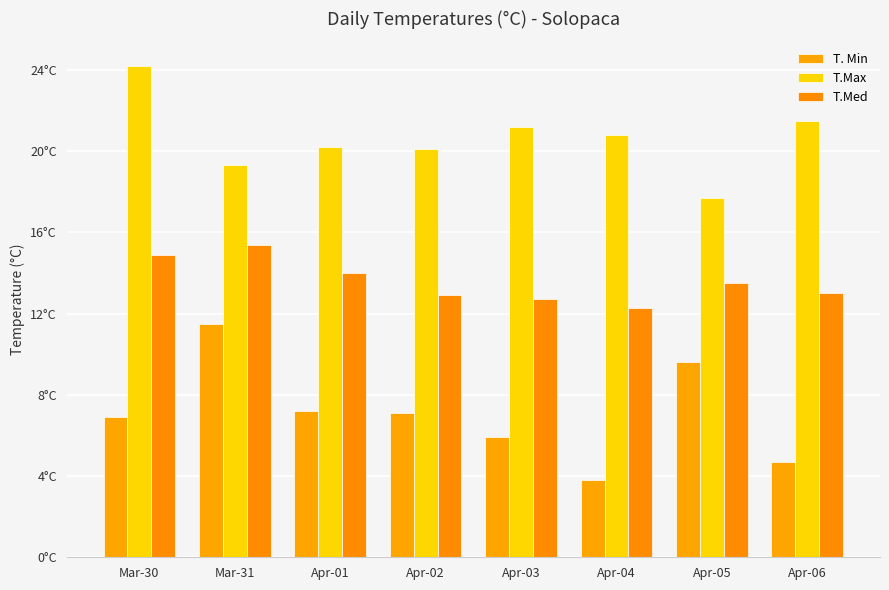

What is the sum of all T.Max values?

165.0